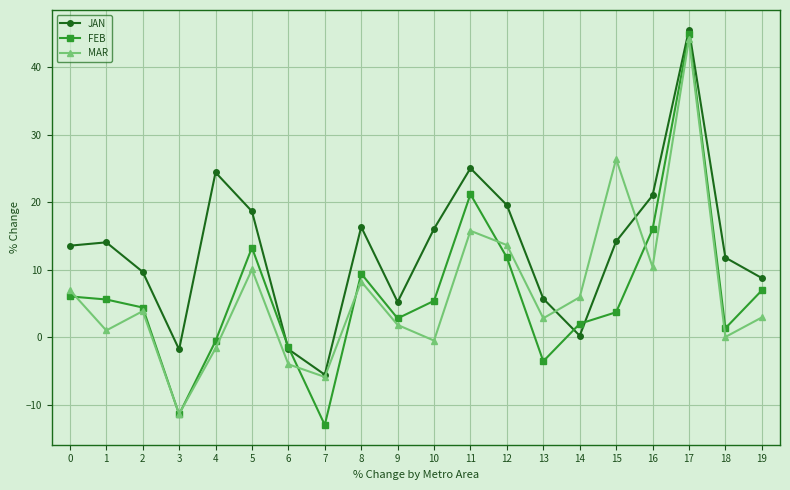

What is the value of the FEB point at the 11th from the left?

5.4